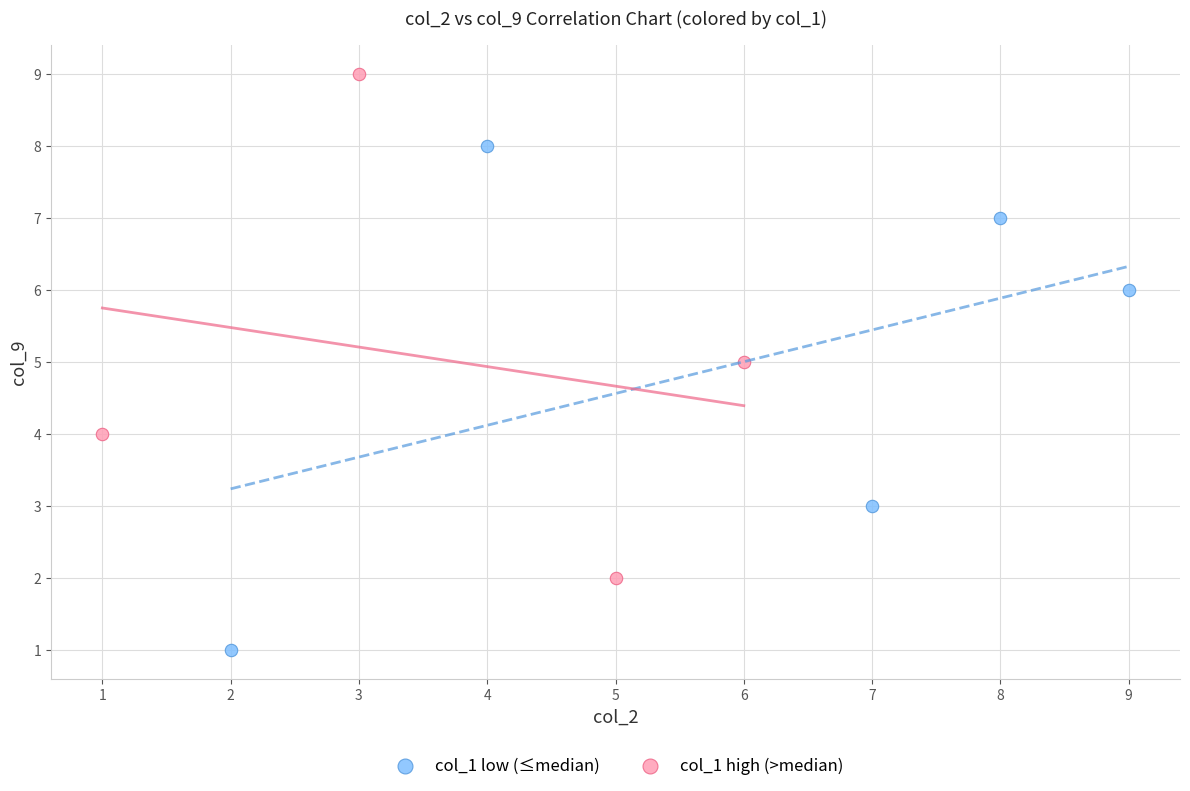

Which series reaches the maximum Y coordinate?

col_1 high (>median)